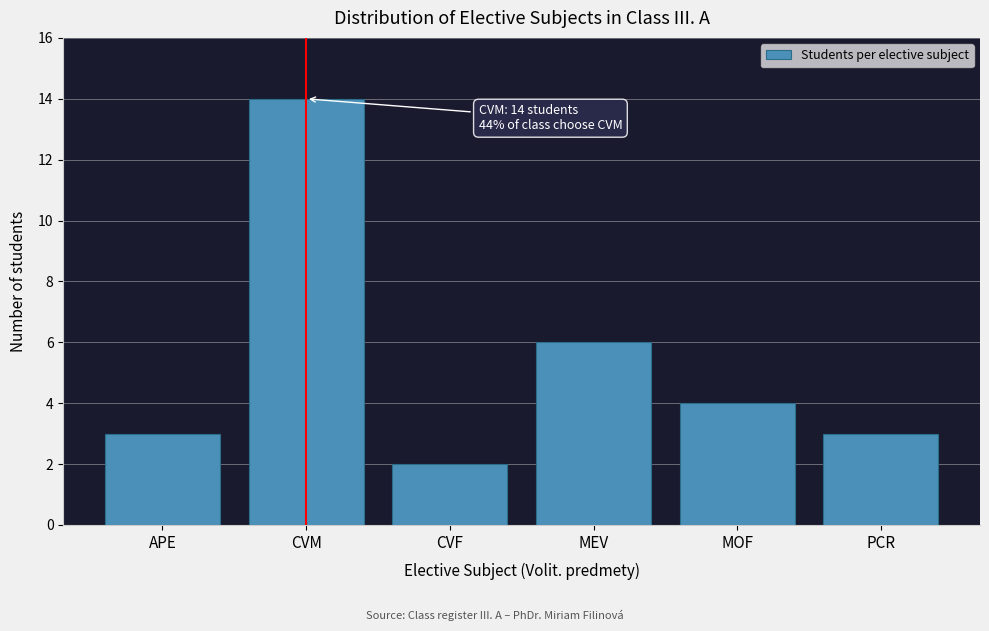

Reading left to right, transcribe all the data shown in this chart.

3	14	2	6	4	3